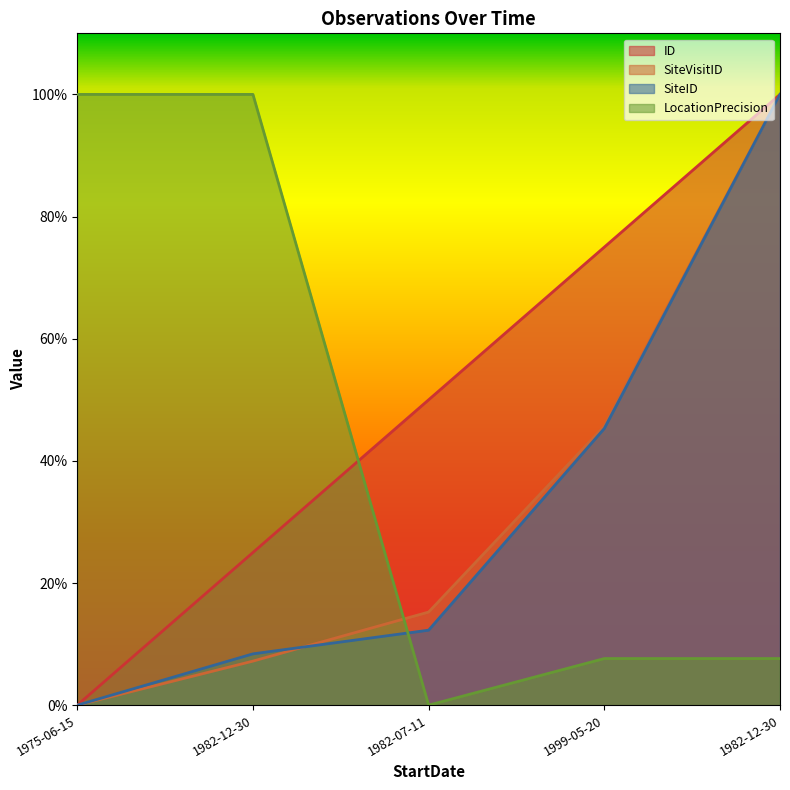

Reading left to right, what are all the values shown in this chart?

ID: 0.0	0.2	0.5	0.7	1.0
SiteVisitID: 0.0	0.1	0.2	0.5	1.0
SiteID: 0.0	0.1	0.1	0.5	1.0
LocationPrecision: 1.0	1.0	0.0	0.1	0.1